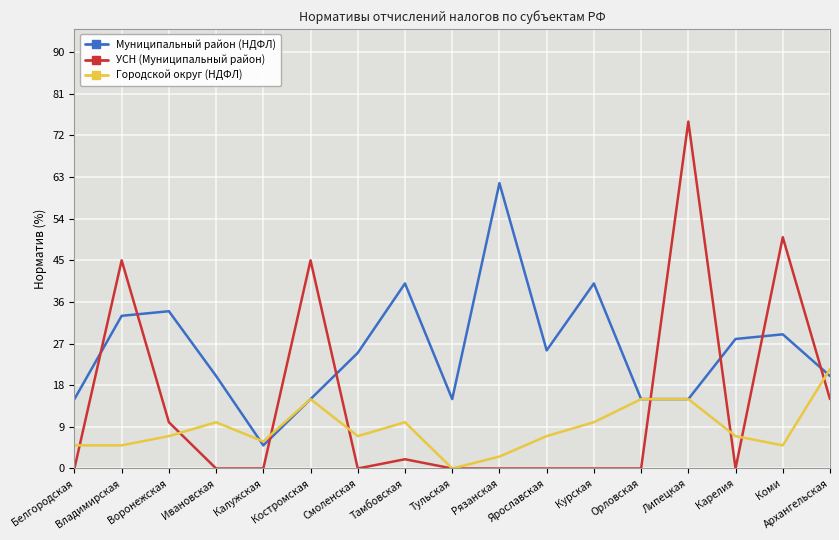

What is the difference between the maximum and second lowest values in the Муниципальный район (НДФЛ) series?

46.7